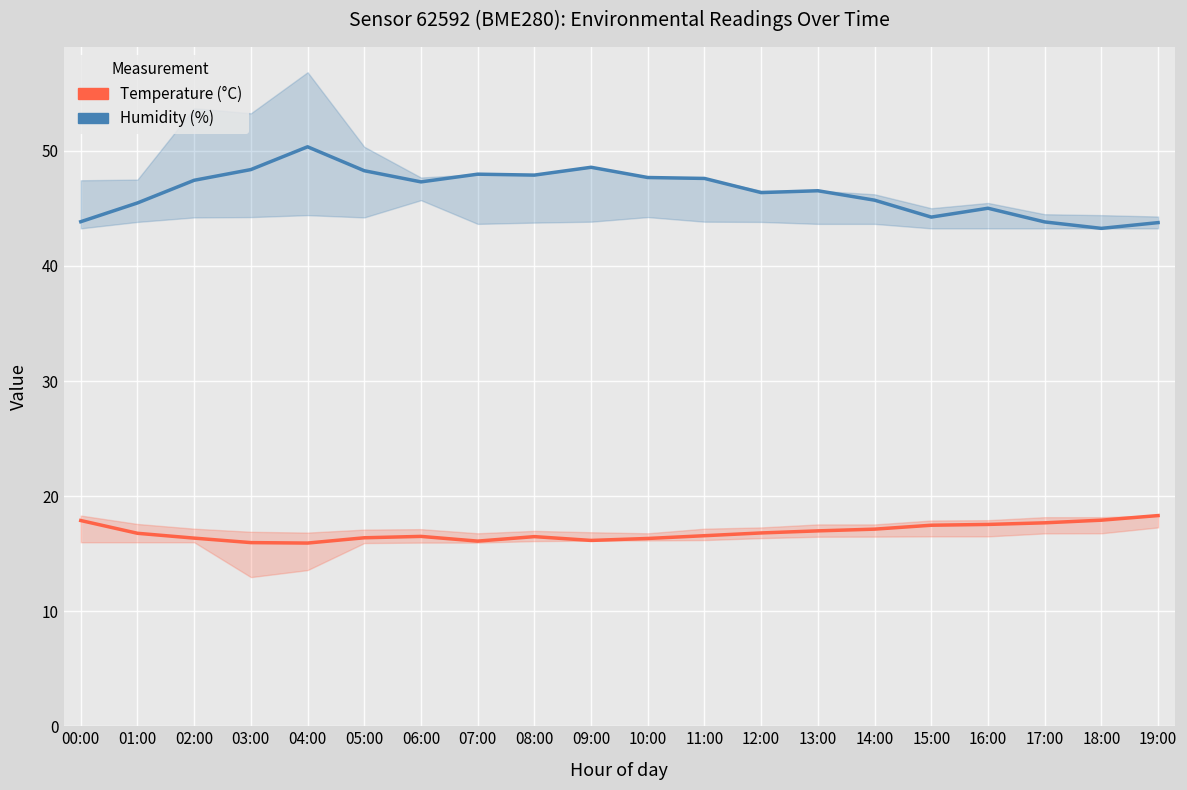

Is the value of Temperature (°C) at 13:00 greater than the value of Humidity (%) at 16:00?

No